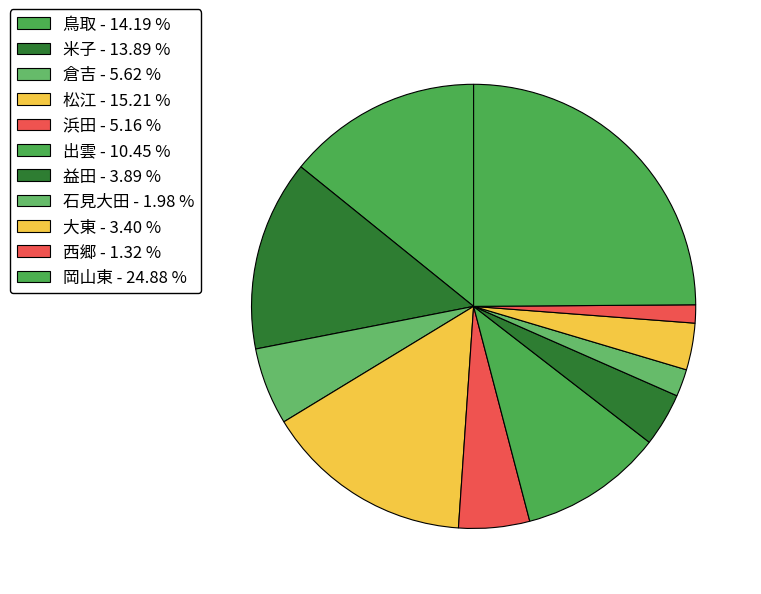

The 松江 slice represents 15% of the pie. True or false?

True